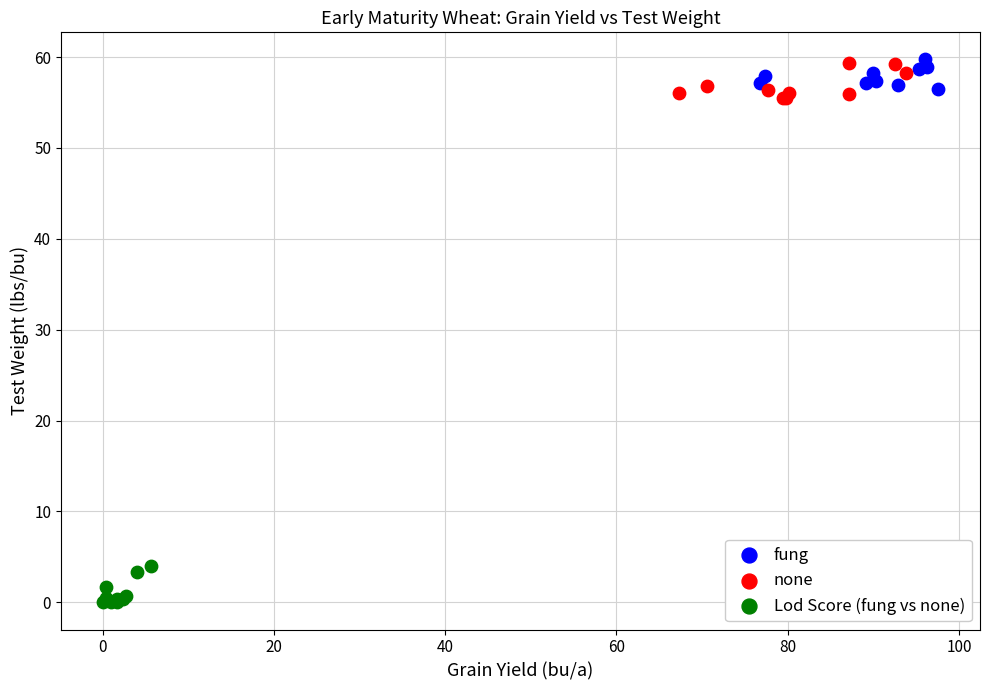

Which series reaches the minimum Y coordinate?

Lod Score (fung vs none)